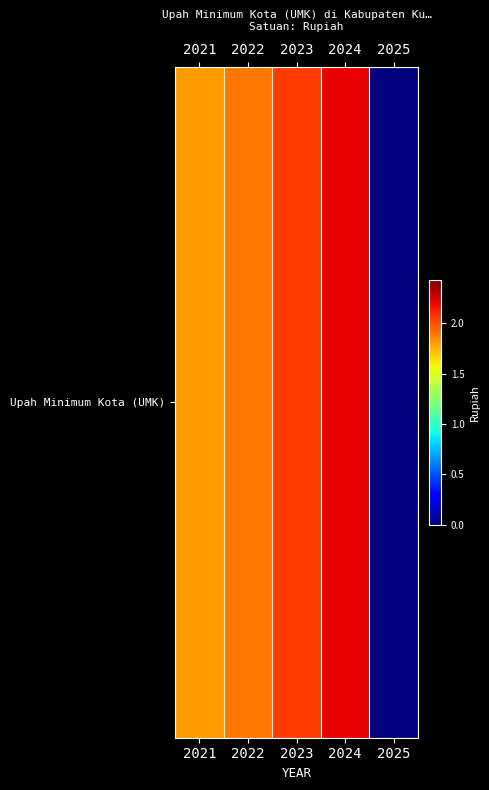

What is the greatest value displayed?

2207737.0